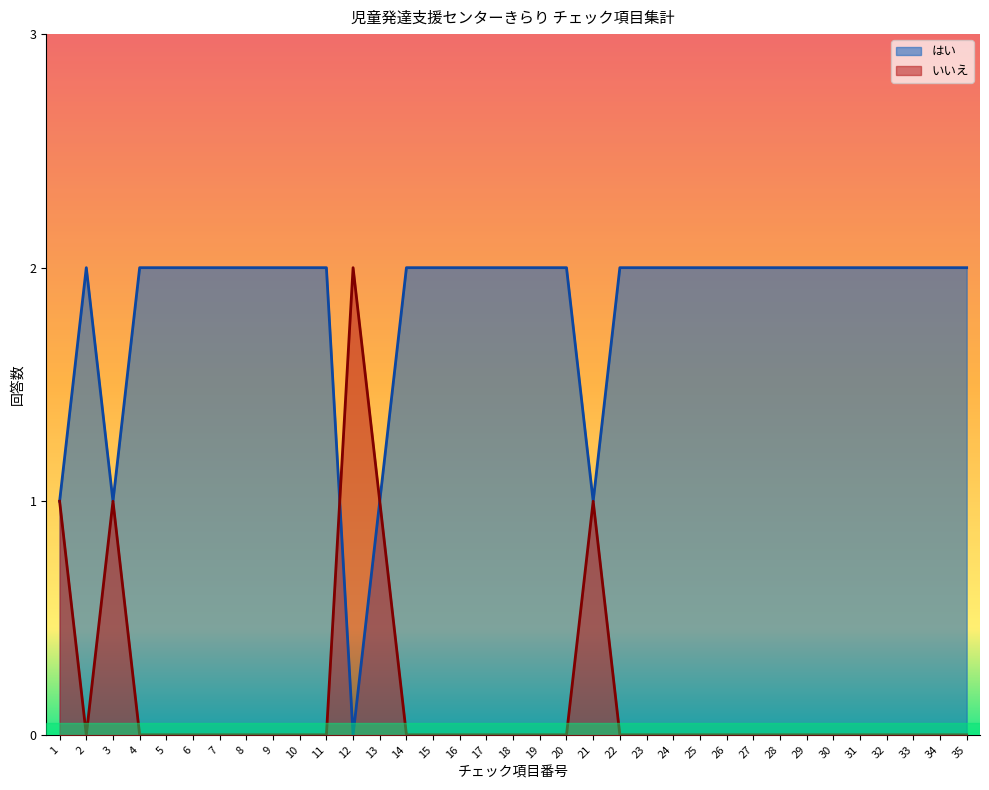

What is the value of the はい point at the 27th from the left?

2